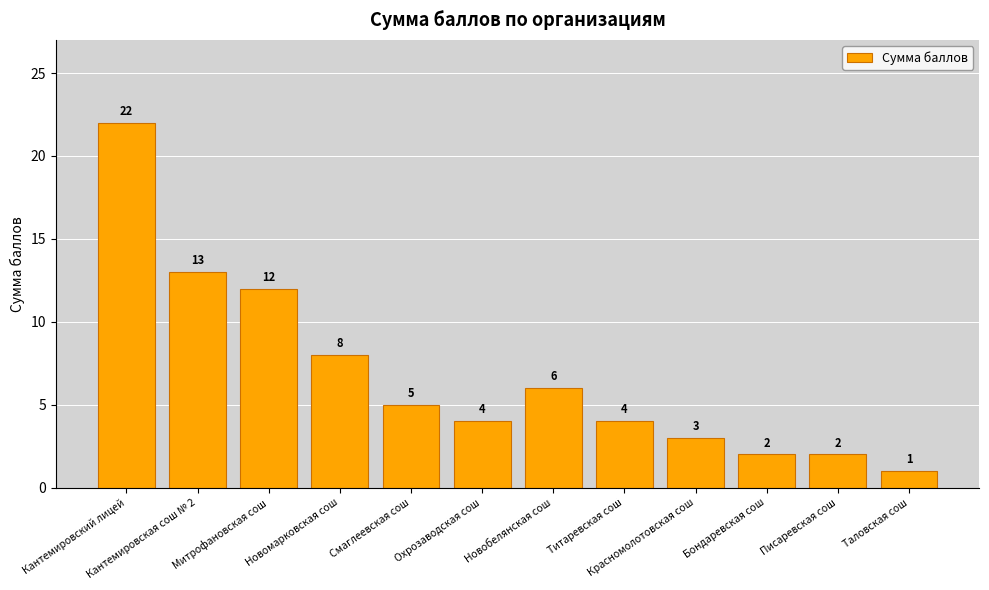

What is the value of the 1st bar from the left?

22